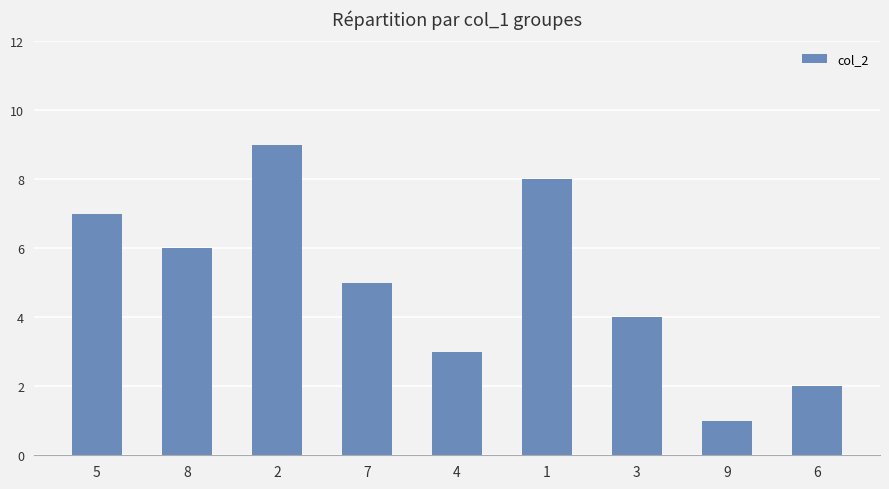

What is the label of the 4th bar from the right?

1